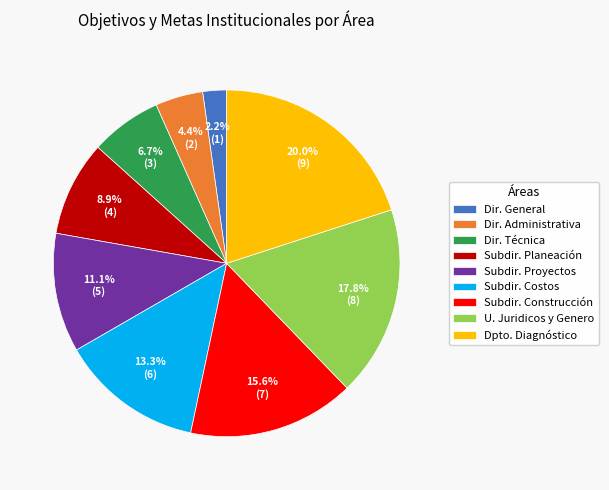

Rank the categories by value from lowest to highest.

Dir. General, Dir. Administrativa, Dir. Técnica, Subdir. Planeación, Subdir. Proyectos, Subdir. Costos, Subdir. Construcción, U. Juridicos y Genero, Dpto. Diagnóstico